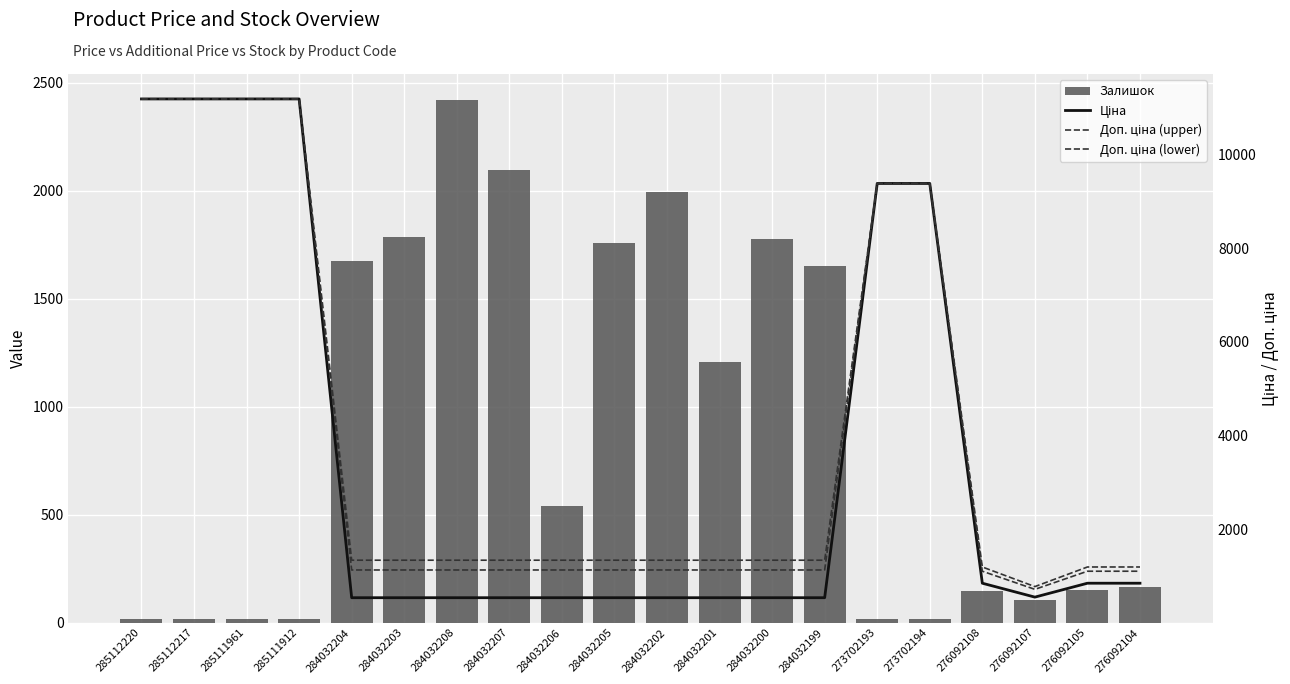

Where does the Доп. ціна (lower) series first go above 1130?

285112220